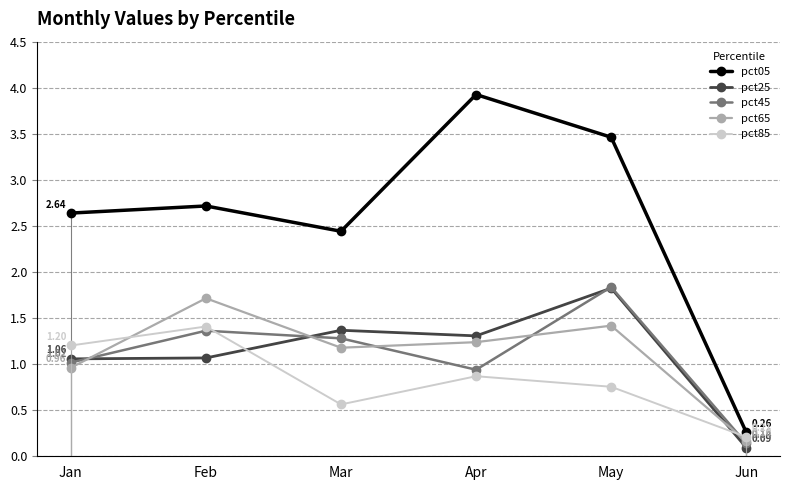

True or false: pct85 and pct05 intersect in this chart.

False